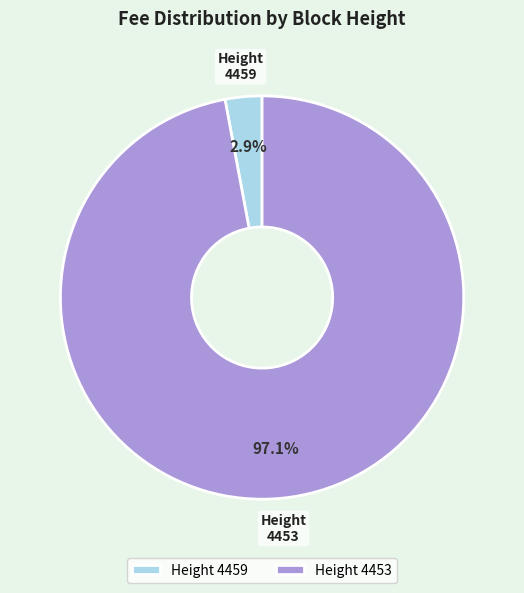

Combined, what portion of the pie is 4459 and 4453?

100.0%